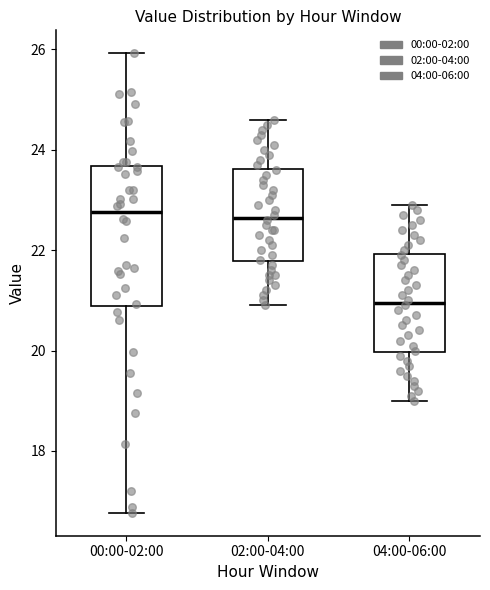

Reading left to right, transcribe this box plot: for each box, give where its median line is, the range the box spans, and where its two whiskers end, as read against the y-axis. The values are not printed on the chart, so give them approximately, as read against the axis.

00:00-02:00: median 22.8, box 20.8 to 23.6, whiskers 16.8 to 26.0
02:00-04:00: median 22.6, box 21.8 to 23.6, whiskers 21.0 to 24.6
04:00-06:00: median 21.0, box 20.0 to 22.0, whiskers 19.0 to 23.0